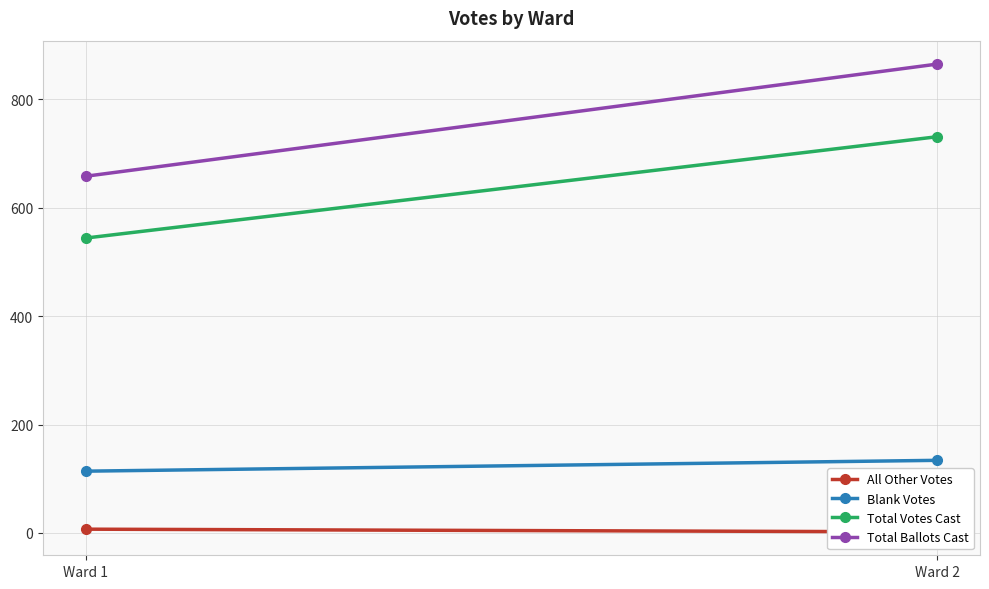

What is the sum of all Total Votes Cast values?

1275